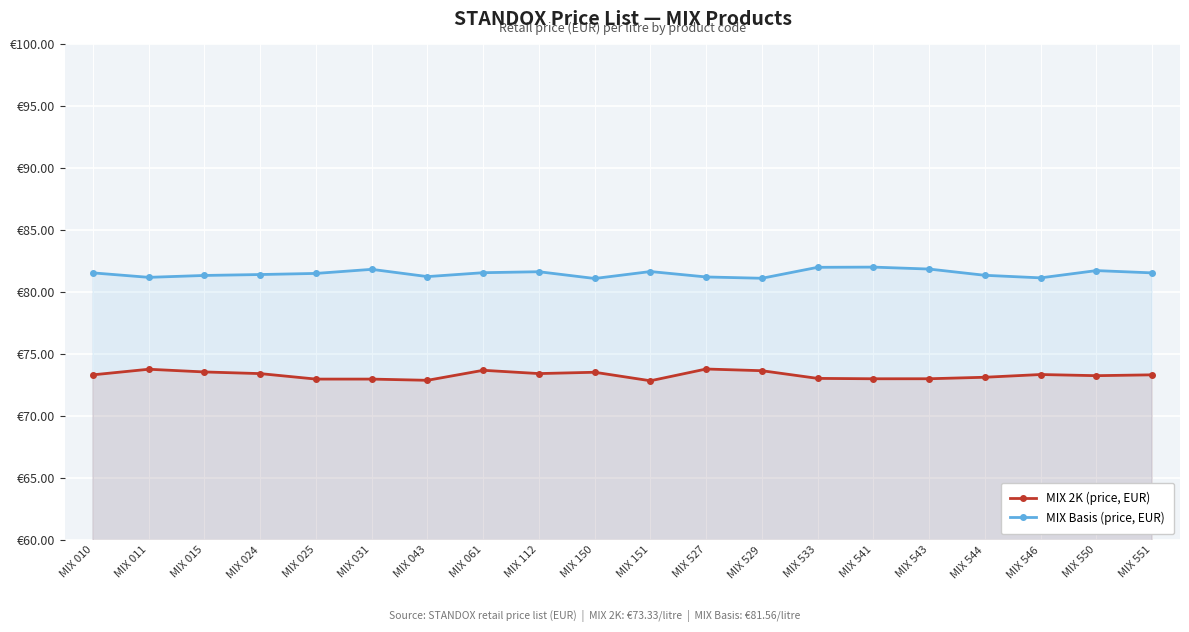

What is the value of the MIX 2K (price, EUR) point at the 2nd from the left?

73.8